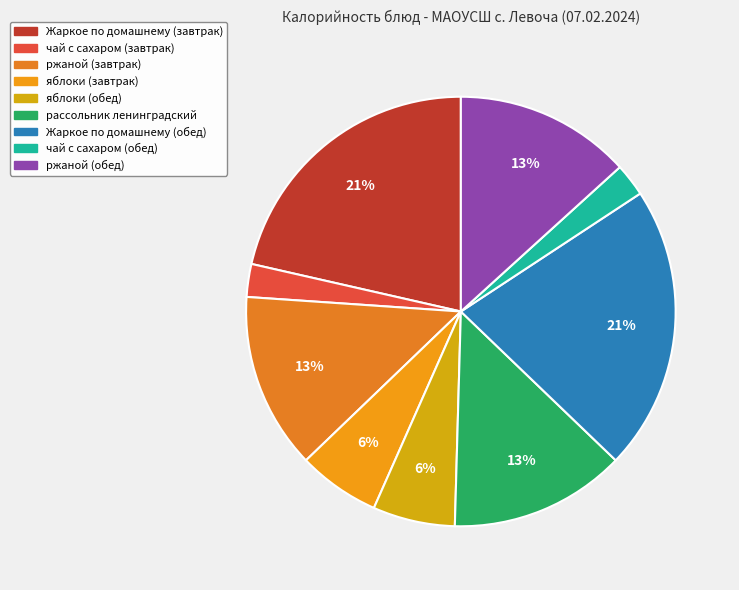

Is it true that чай с сахаром (обед) is 2% of the pie?

True